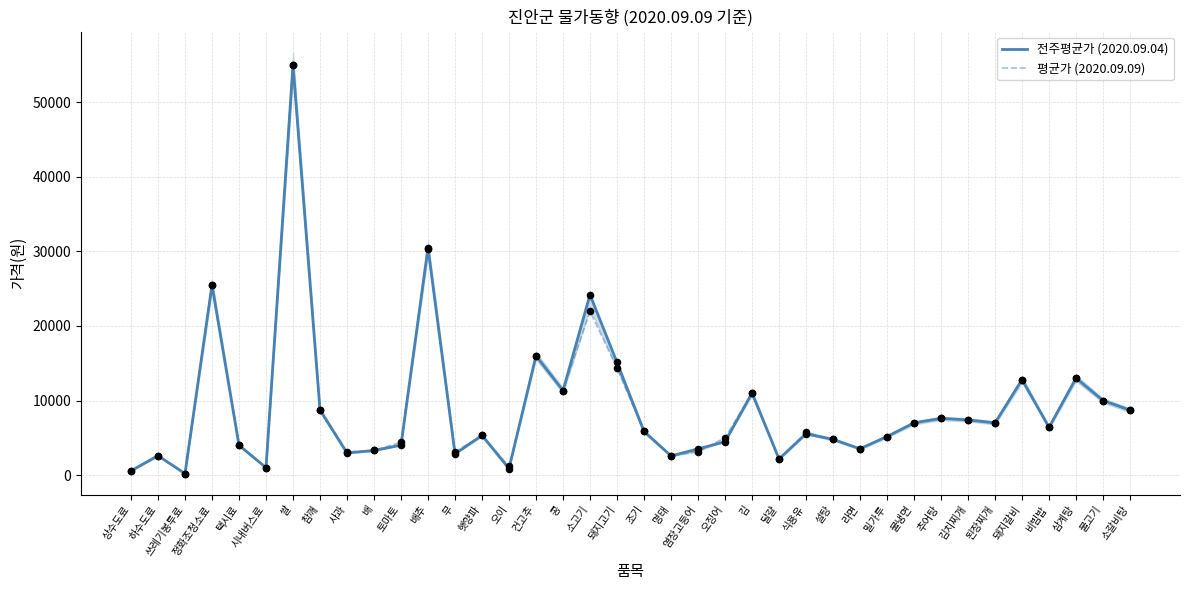

Which series contains the lowest Y value?

전주평균가 (2020.09.04)